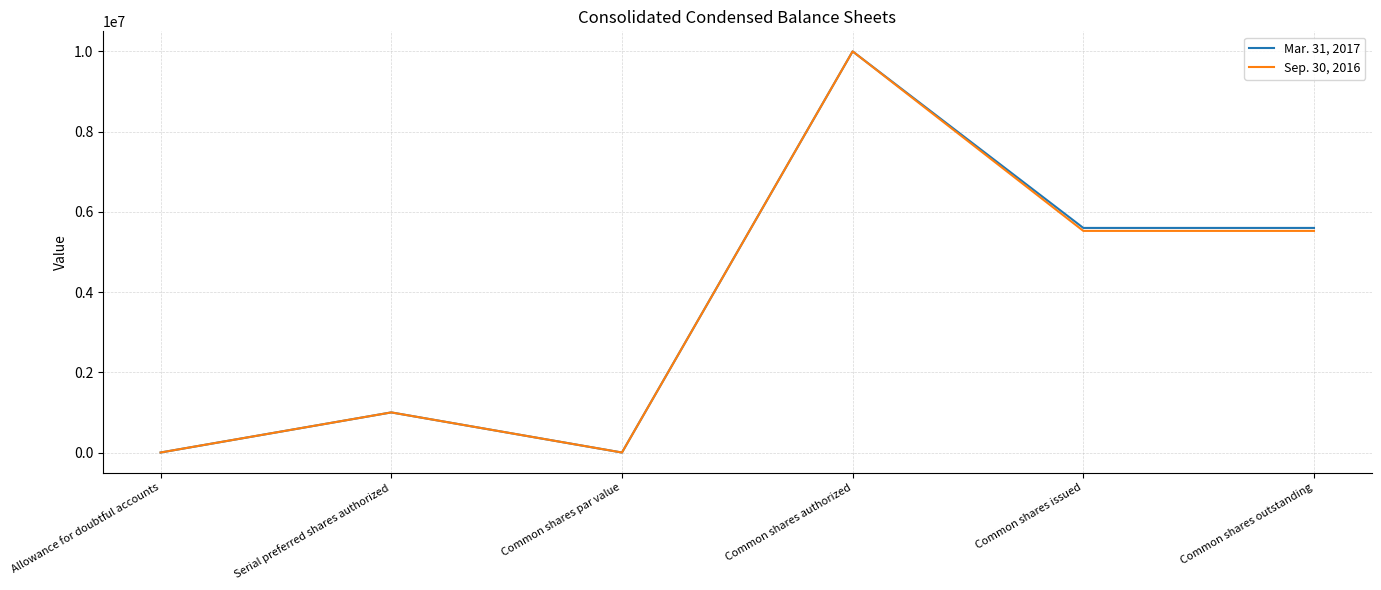

Is the value of Mar. 31, 2017 at Common shares authorized greater than the value of Sep. 30, 2016 at Allowance for doubtful accounts?

Yes